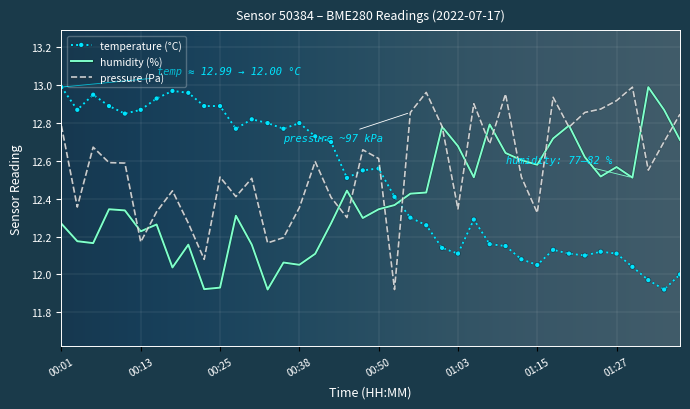

Rank the series by their average value, from highest to lowest.

pressure (Pa), temperature (°C), humidity (%)